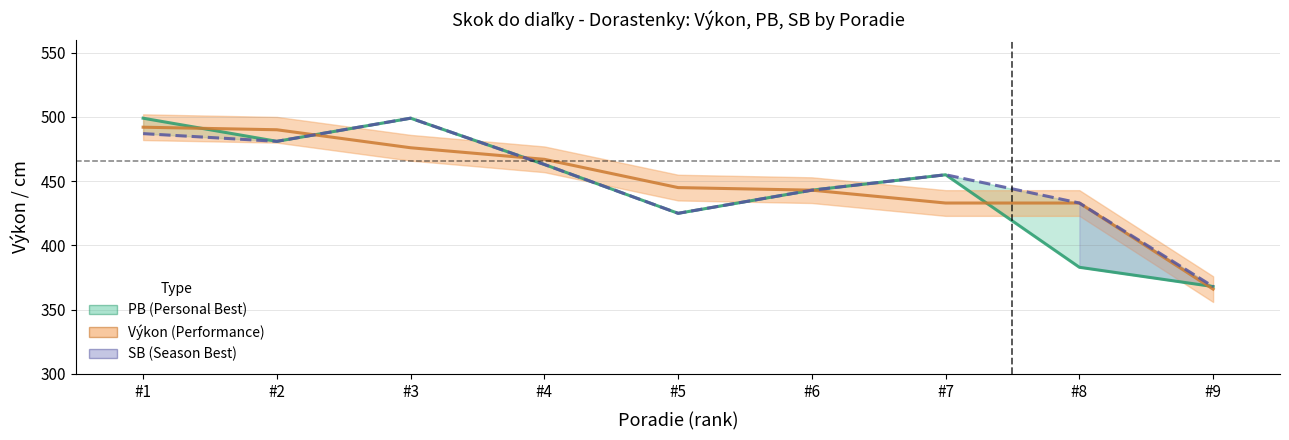

Which series has the widest spread of values?

PB (Personal Best)